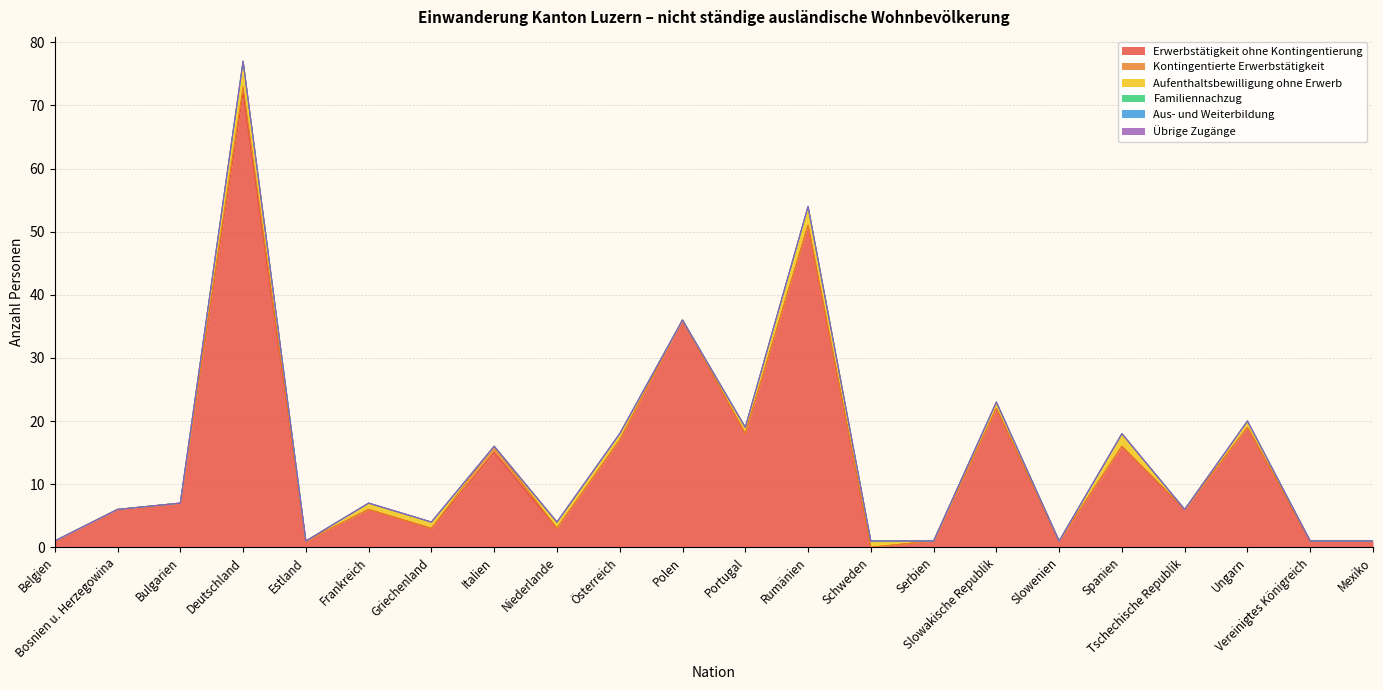

Is the value of Übrige Zugänge at Rumänien greater than the value of Familiennachzug at Österreich?

No